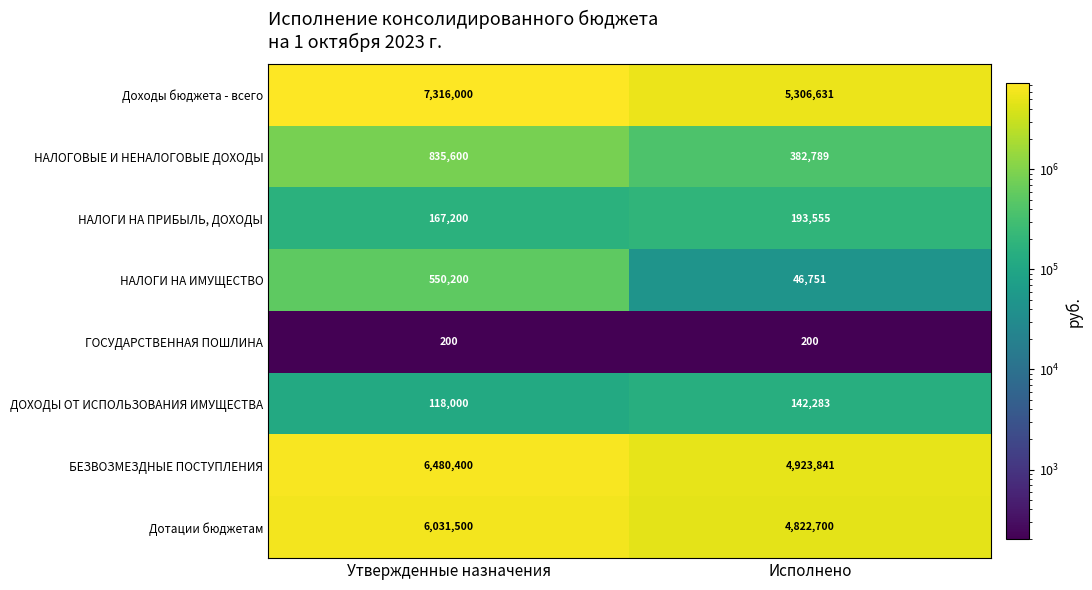

At which category is the sum across all series the highest?

Утвержденные назначения